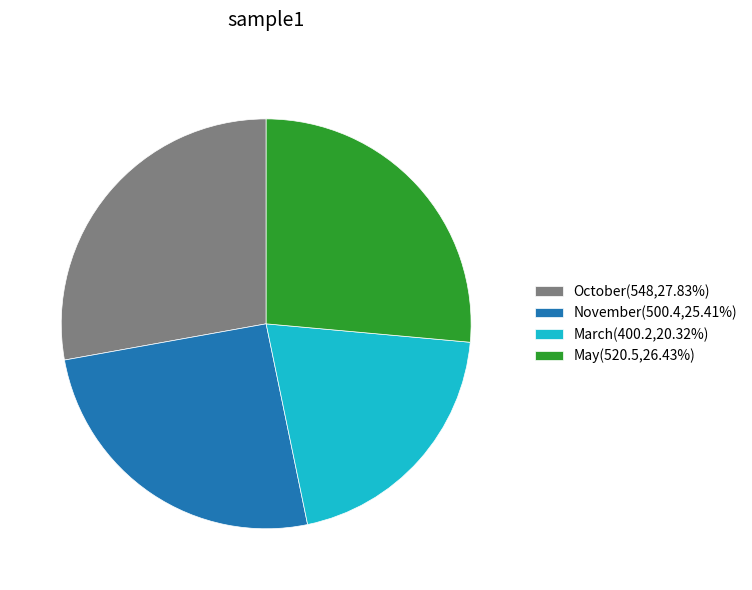

Is the sum of November(500.4,25.41%) and March(400.2,20.32%) greater than half?

No